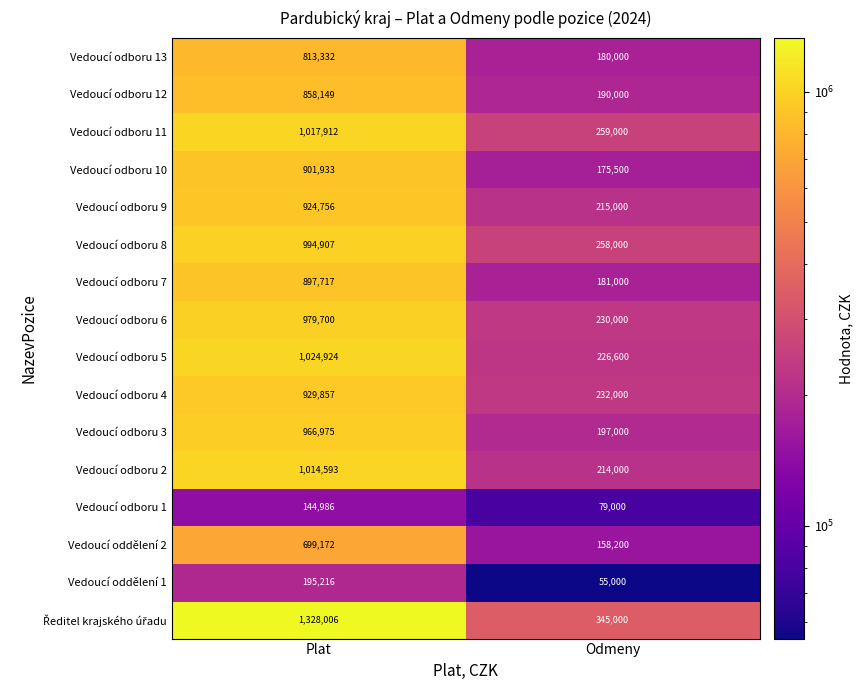

List the labels in order of Vedoucí oddělení 1 value, smallest first.

Odmeny, Plat